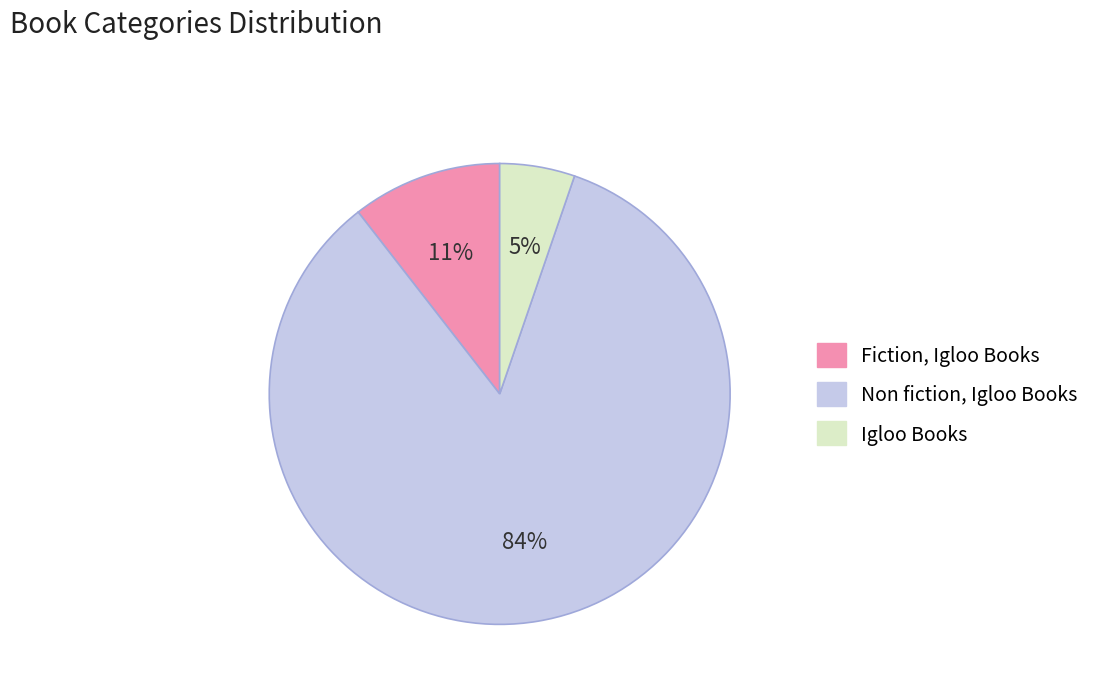

Does any single category account for the majority?

Yes